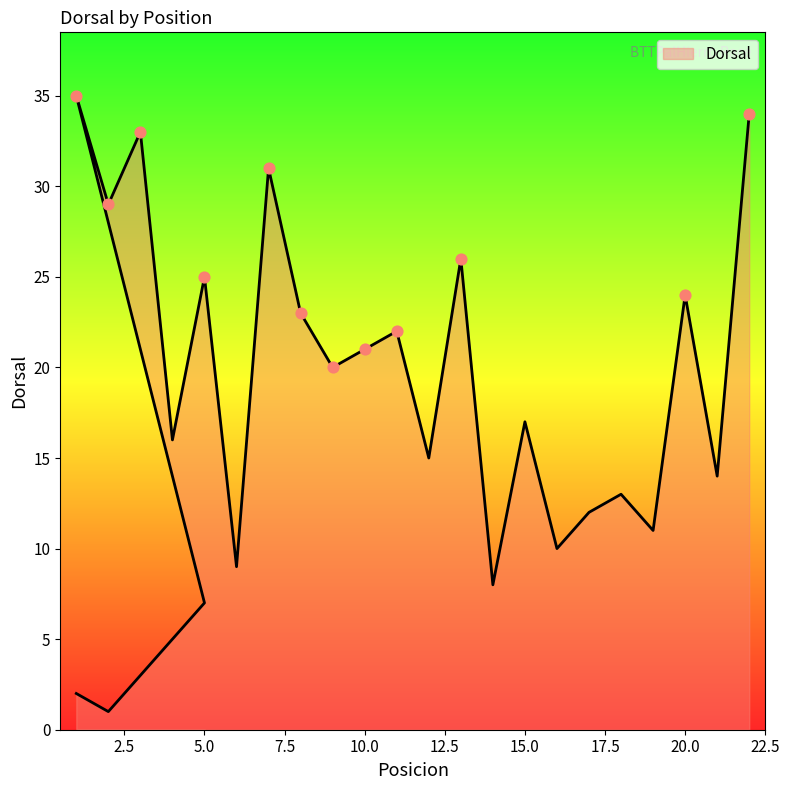

What is the change in value from 4 to 20?

+8